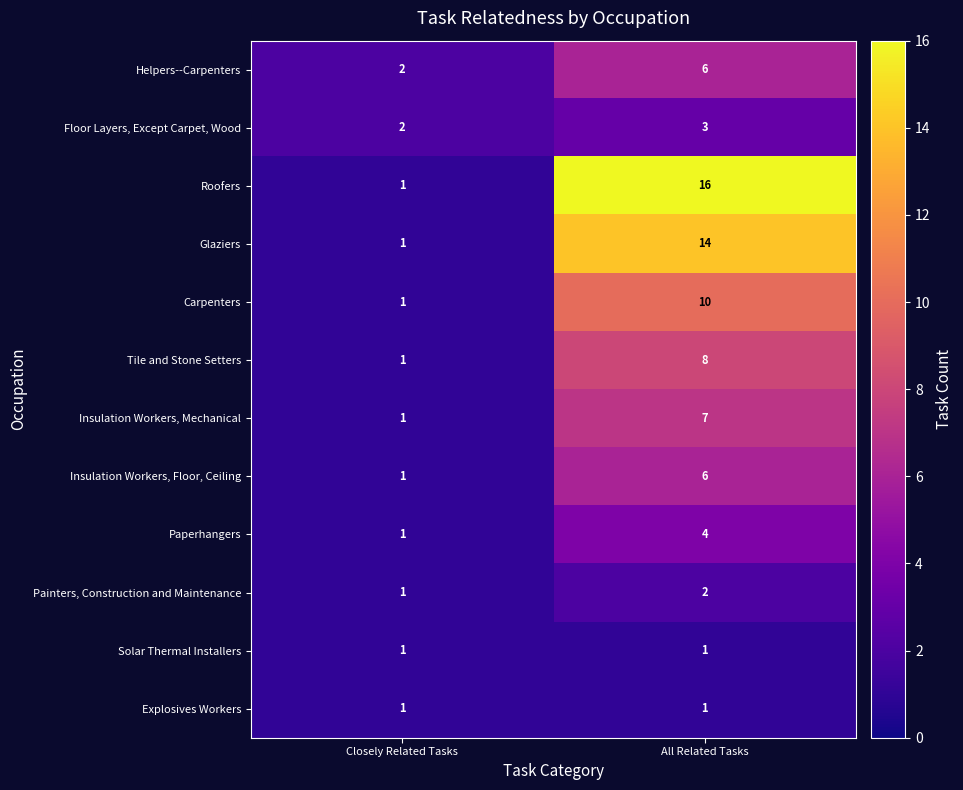

Which series changed the most between Closely Related Tasks and All Related Tasks?

Roofers